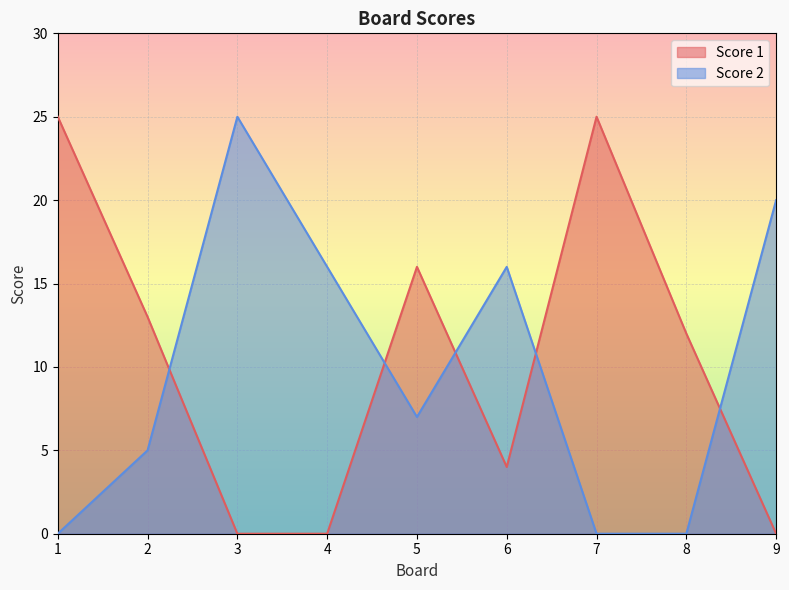

What is the spread (max minus min) of values at 6?

12